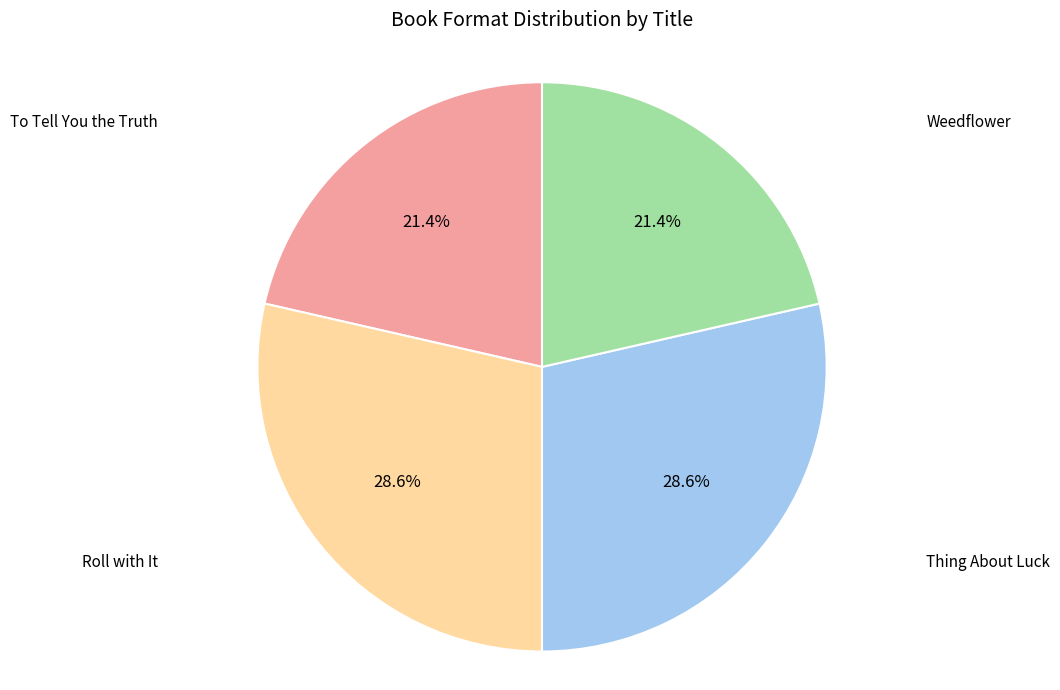

Is there a majority slice in this chart?

No